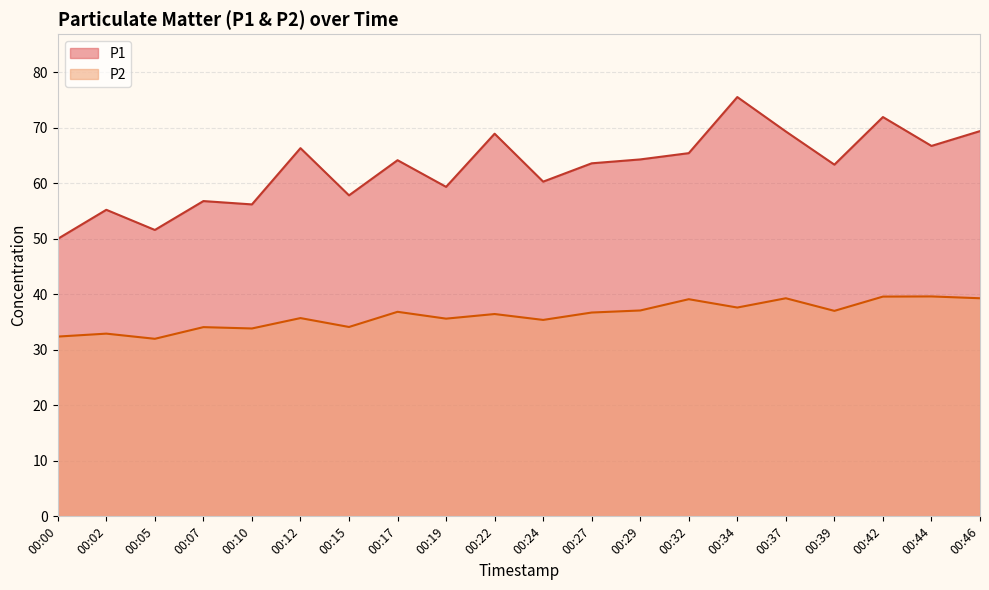

Reading left to right, transcribe all the data shown in this chart.

P1: 50.0	55.2	51.6	56.8	56.2	66.3	57.8	64.1	59.3	68.9	60.3	63.6	64.3	65.4	75.5	69.3	63.3	71.9	66.7	69.4
P2: 32.4	32.9	32.0	34.1	33.8	35.7	34.1	36.8	35.6	36.4	35.4	36.7	37.1	39.1	37.6	39.3	37.0	39.6	39.6	39.3